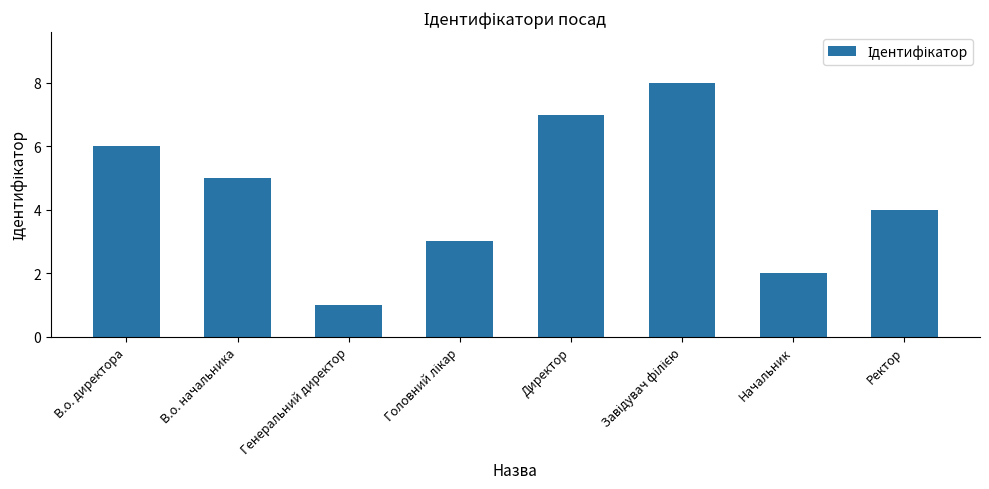

Is it true that the value at Генеральний директор is 1?

True